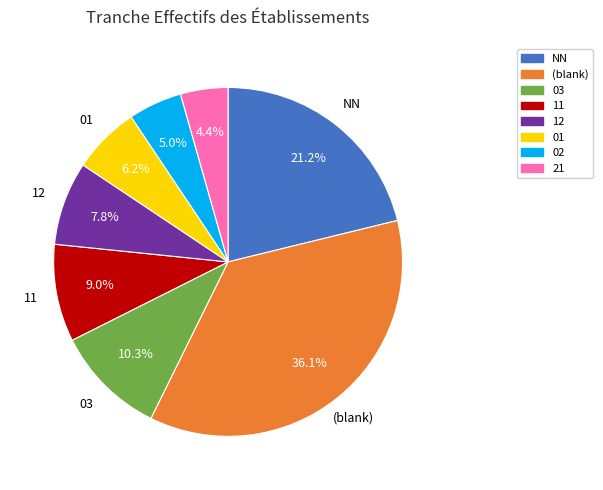

Is there a majority slice in this chart?

No